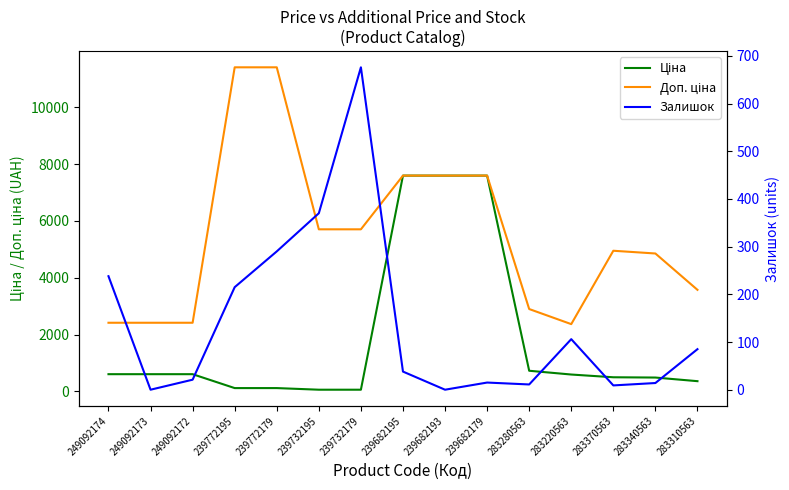

At which label does Доп. ціна first exceed 4950?

239772195